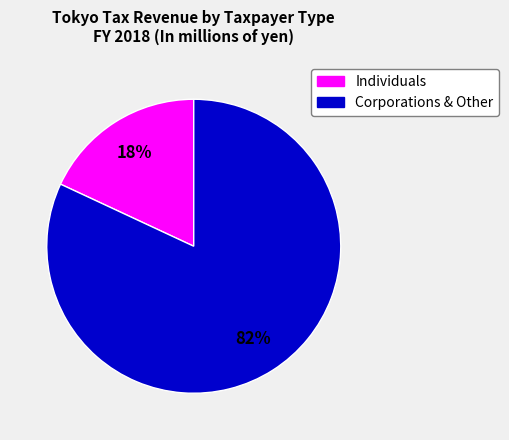

Count the number of slices in the pie.

2